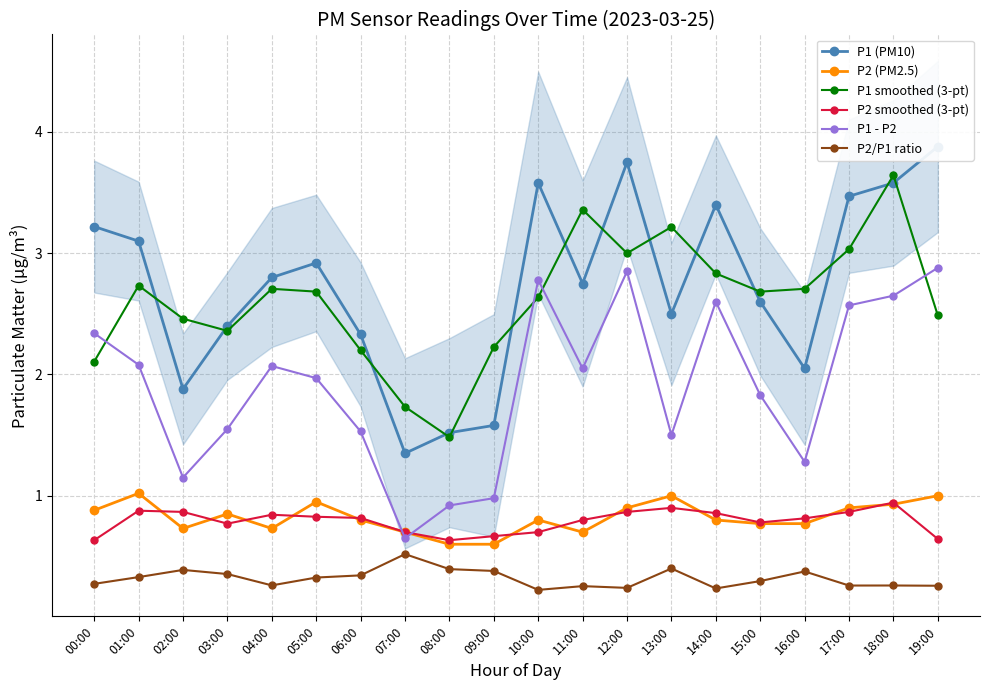

Is the value of P1 smoothed (3-pt) at 08:00 greater than the value of P2 (PM2.5) at 18:00?

Yes